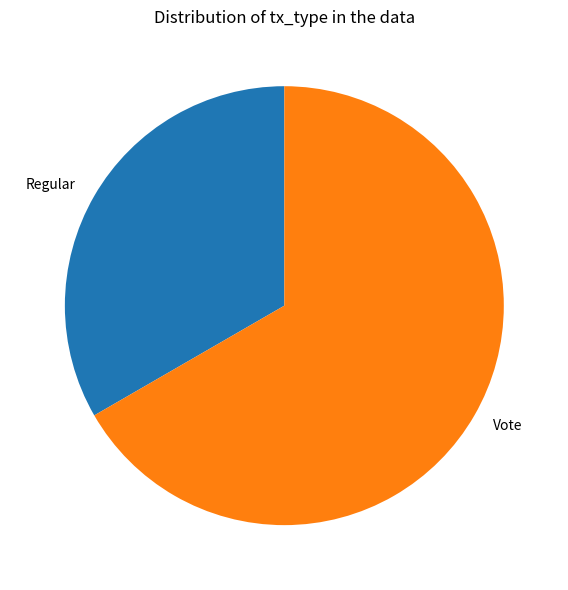

Approximately how many times larger is the value at Regular compared to Vote?

0.5